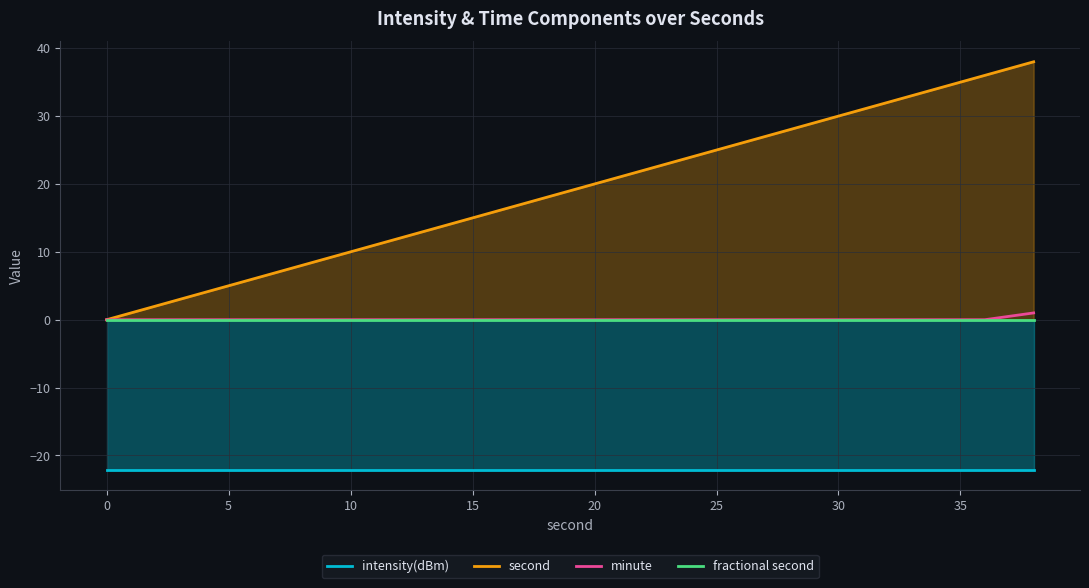

Which series has the largest range (max minus min)?

second